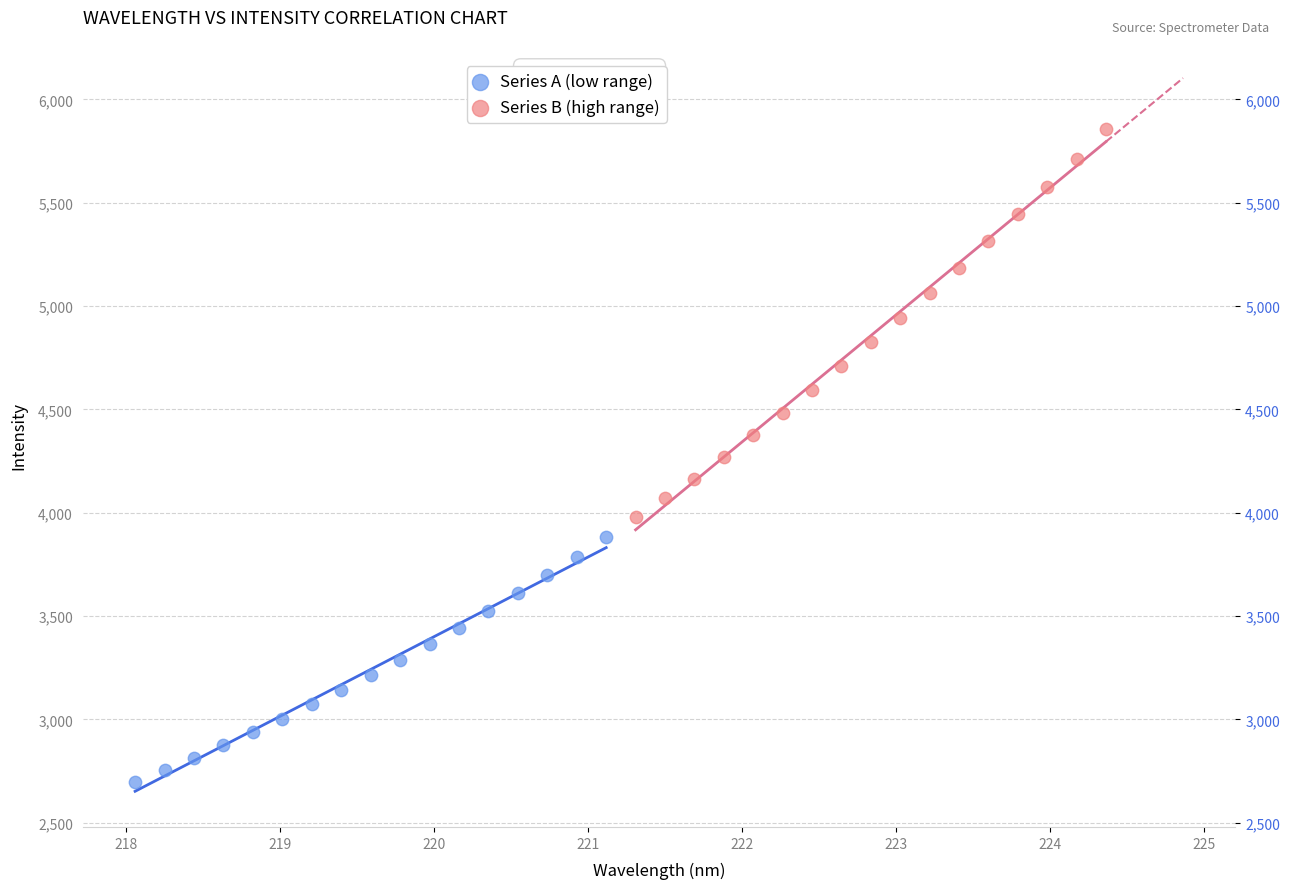

Which series reaches the minimum Y coordinate?

Series A (low range)